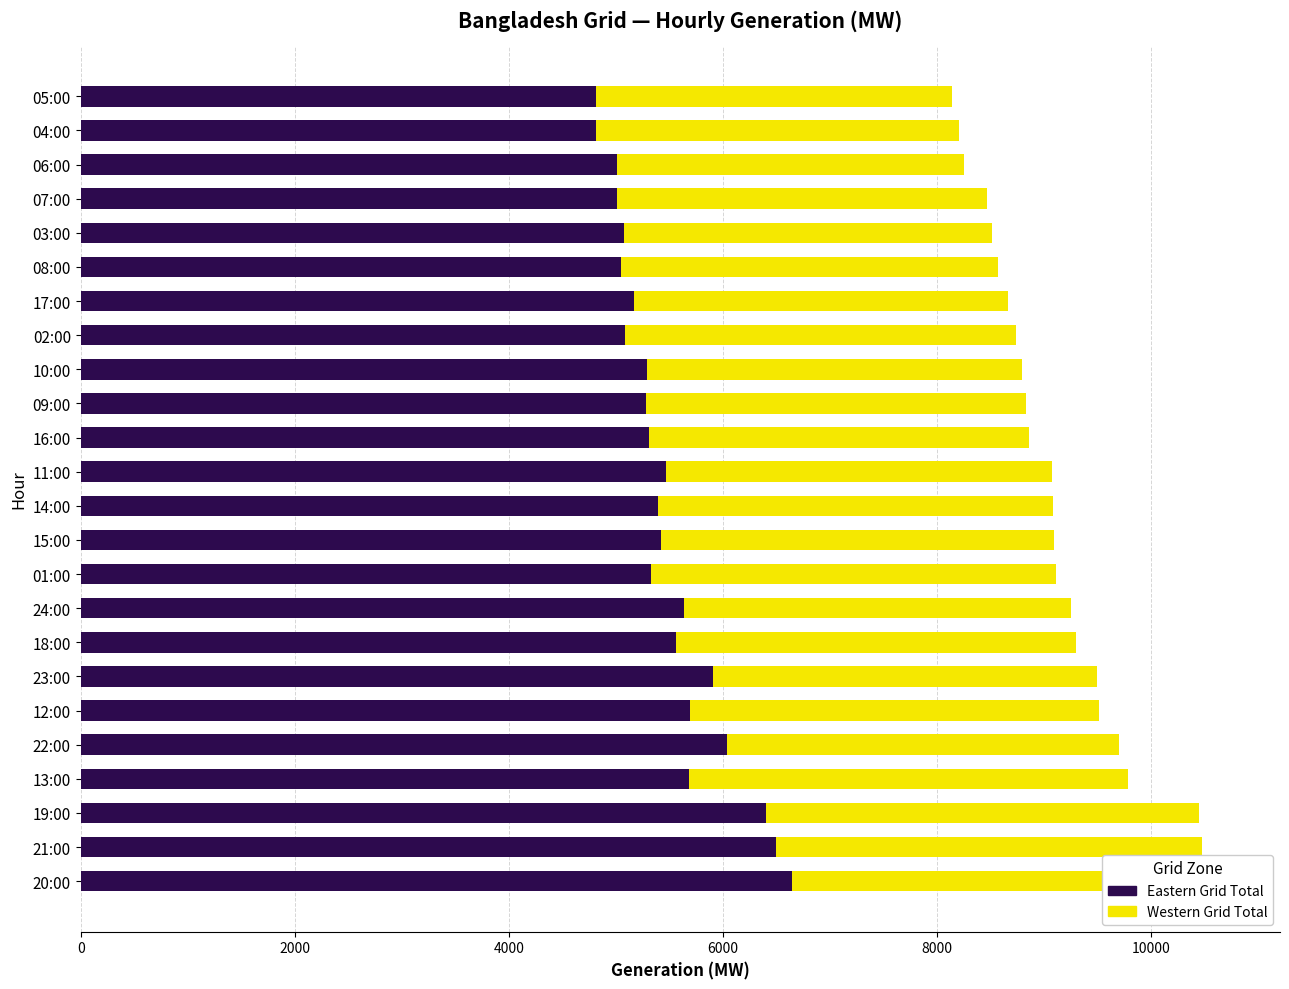

How many series are shown in this chart?

2